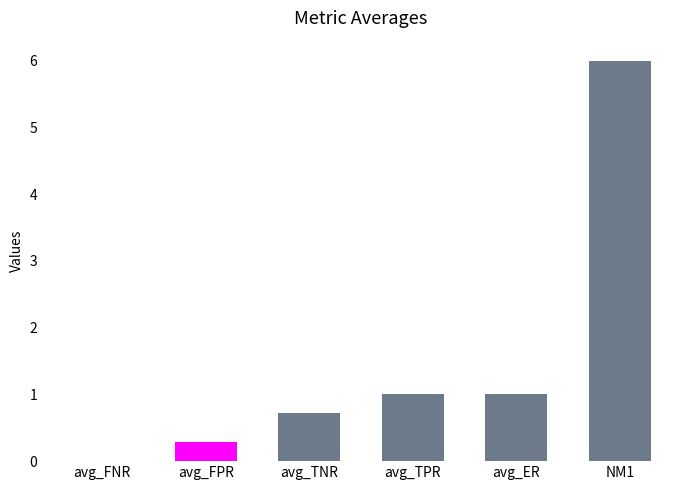

How many positive values are there?

5